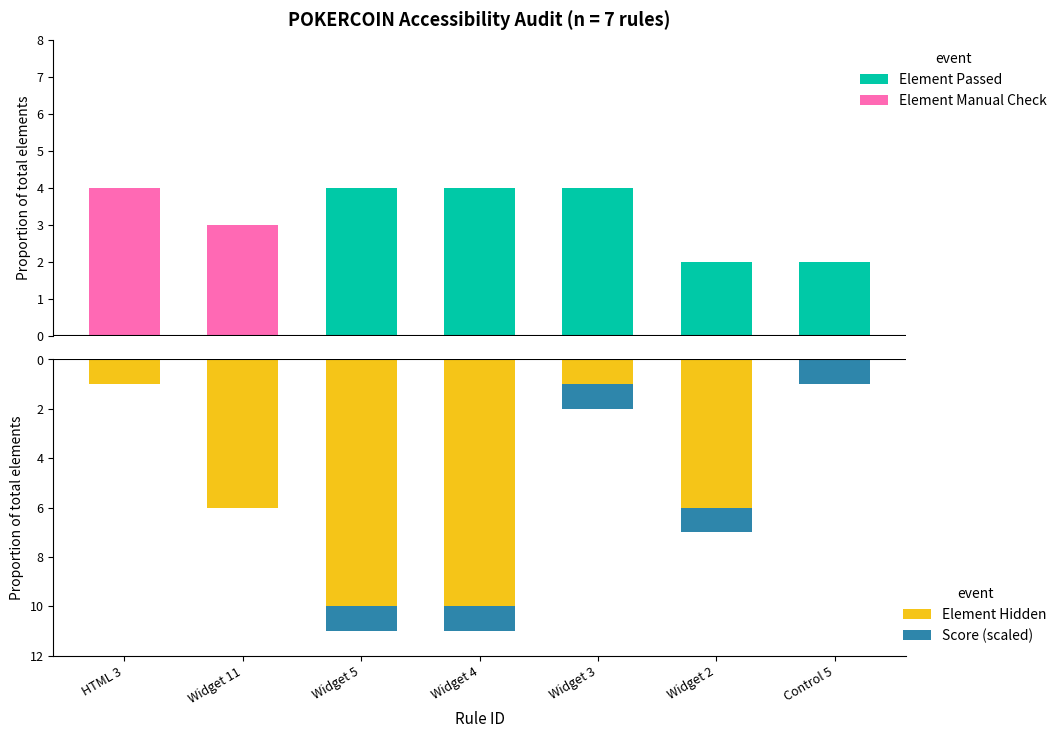

At Widget 3, list the series in order from largest to smallest.

Element Passed, Element Manual Check, Element Hidden, Score (scaled)